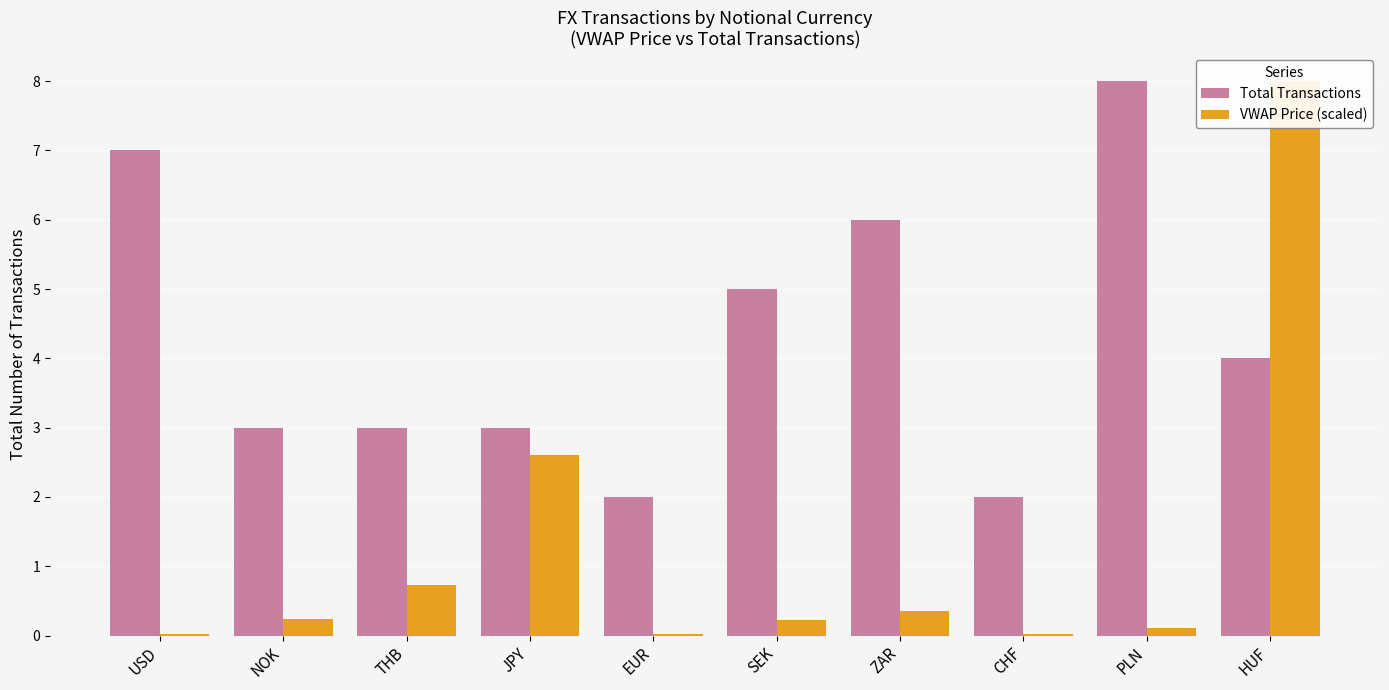

What is the spread (max minus min) of values at USD?

7.0